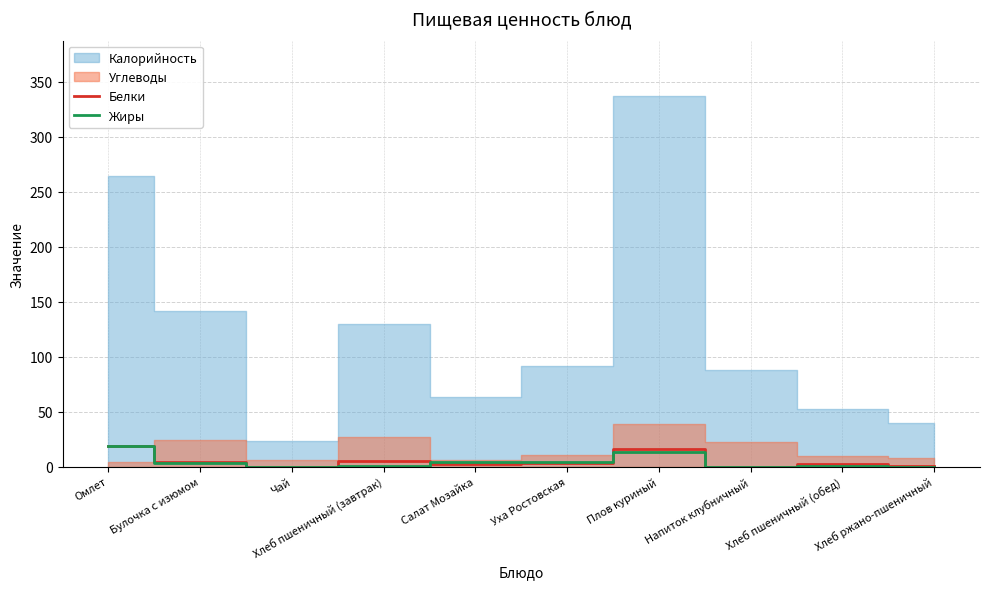

What value does the Белки series have at Хлеб пшеничный (обед)?

2